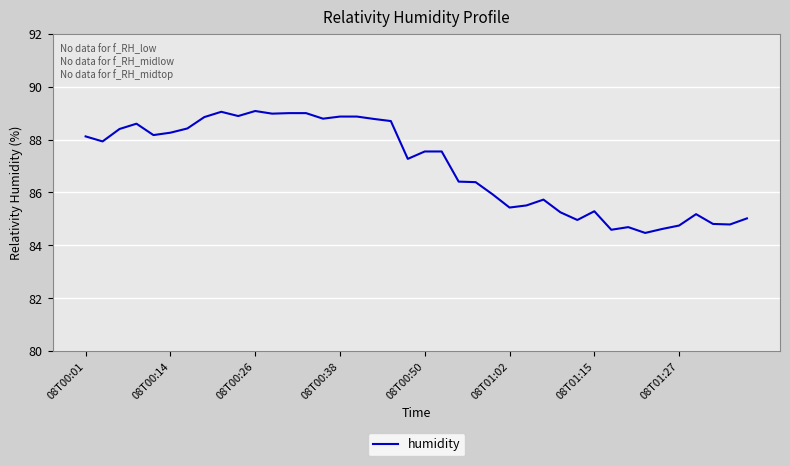

What is the difference between the second highest and minimum values?

4.6